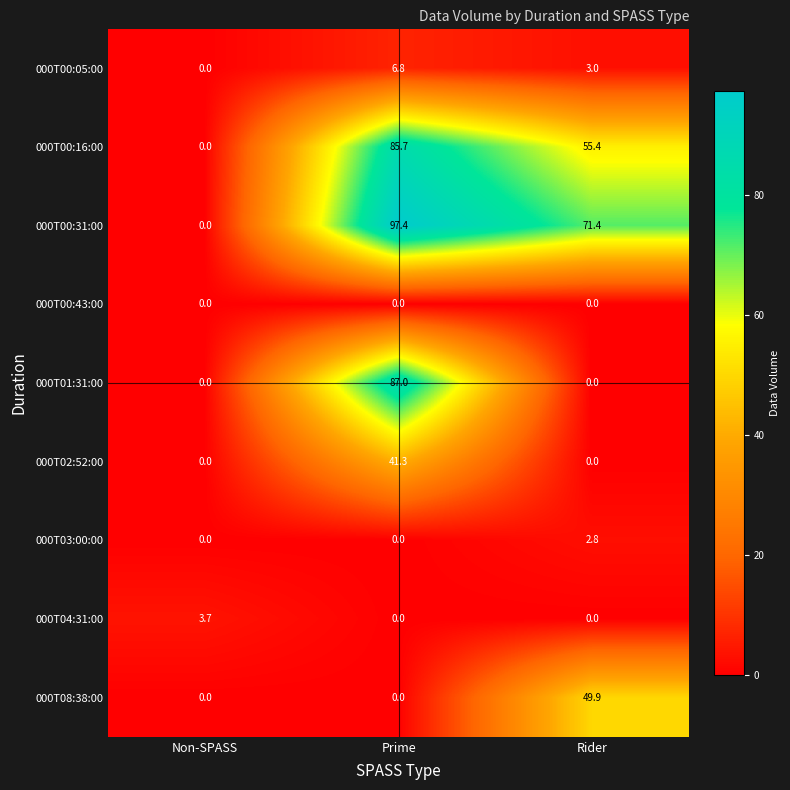

Which series has the largest range (max minus min)?

000T00:31:00